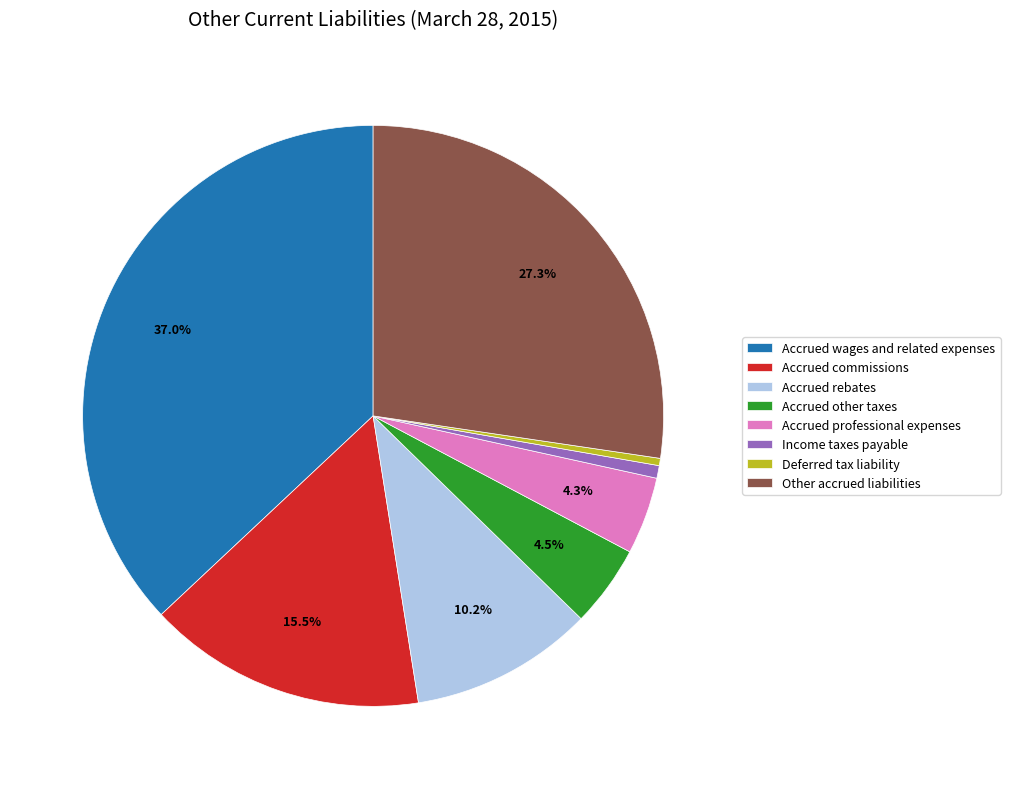

How many segments does this pie chart have?

8